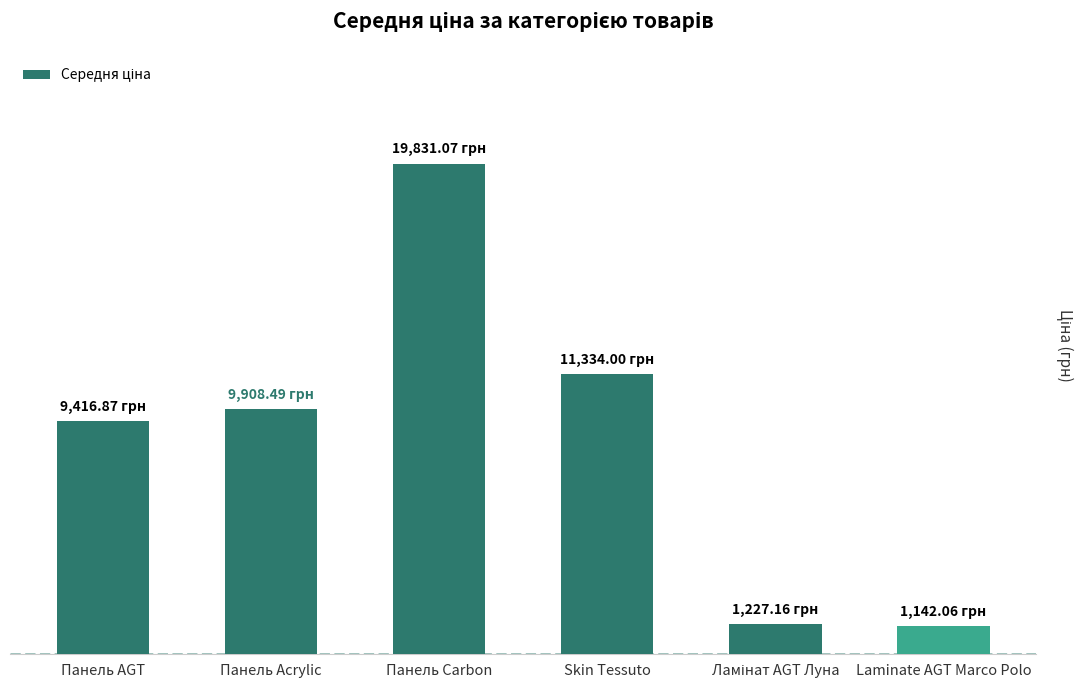

List the labels in order of value, smallest first.

Laminate AGT Marco Polo, Ламінат AGT Луна, Панель AGT, Панель Acrylic, Skin Tessuto, Панель Carbon